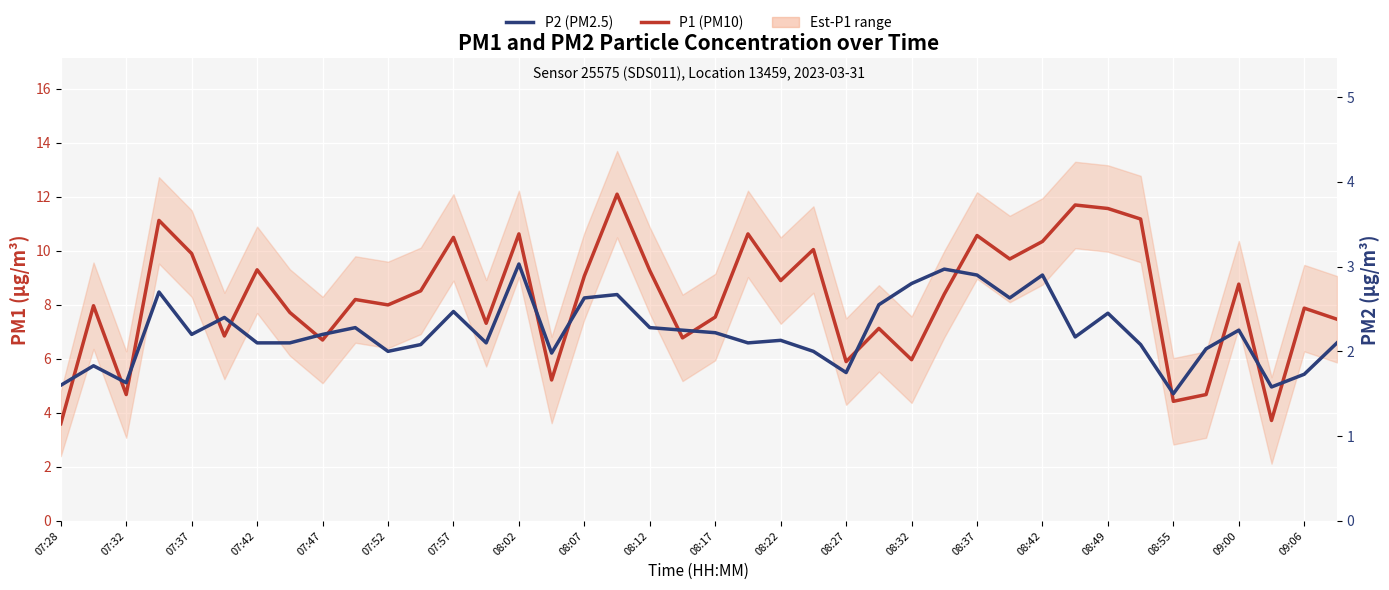

What is the label of the 30th point from the right?

07:52